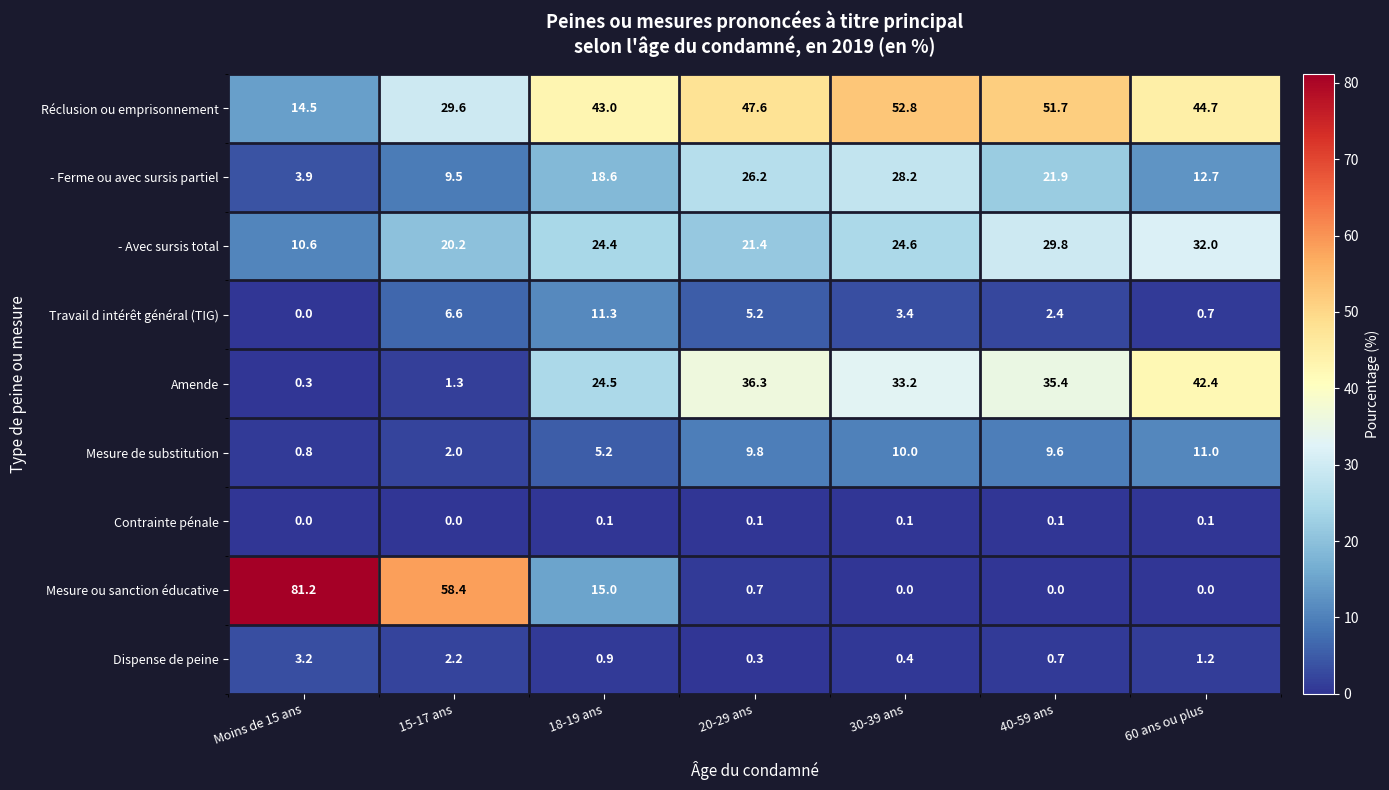

True or false: Mesure de substitution has a value of 2.0 at 15-17 ans.

True